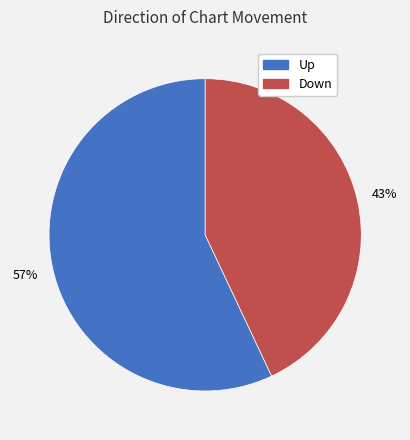

How many segments does this pie chart have?

2